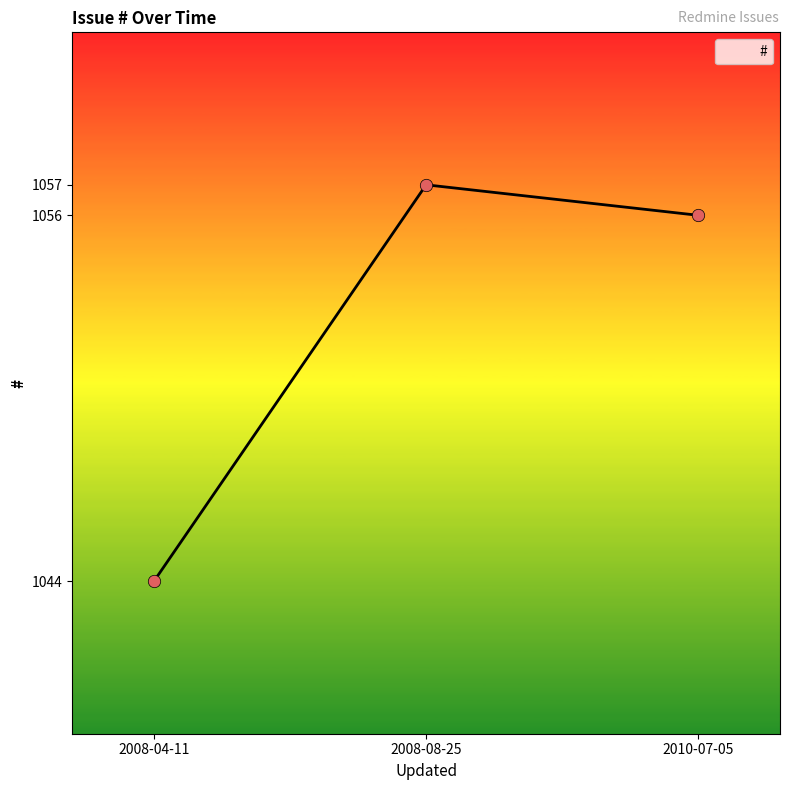

Which has a higher value, 2008-04-11 or 2008-08-25?

2008-08-25